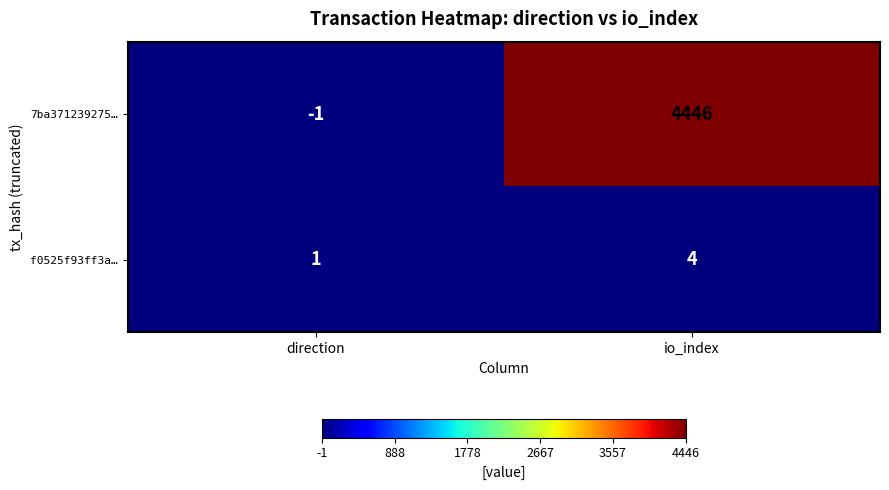

Which label corresponds to the smallest value in the chart?

direction